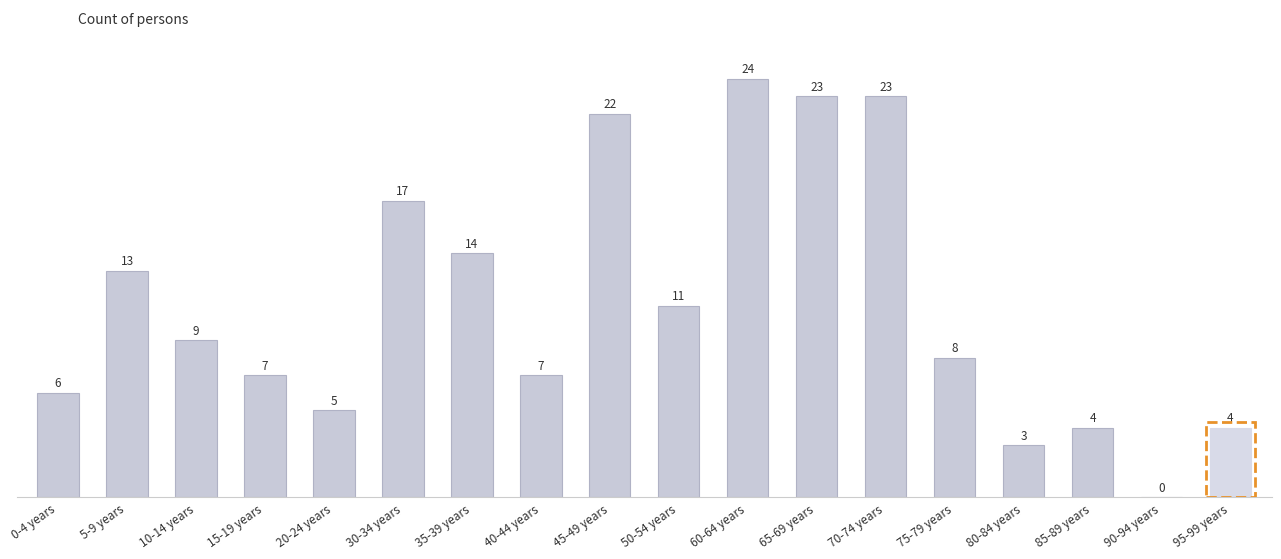

What is the greatest value displayed?

24